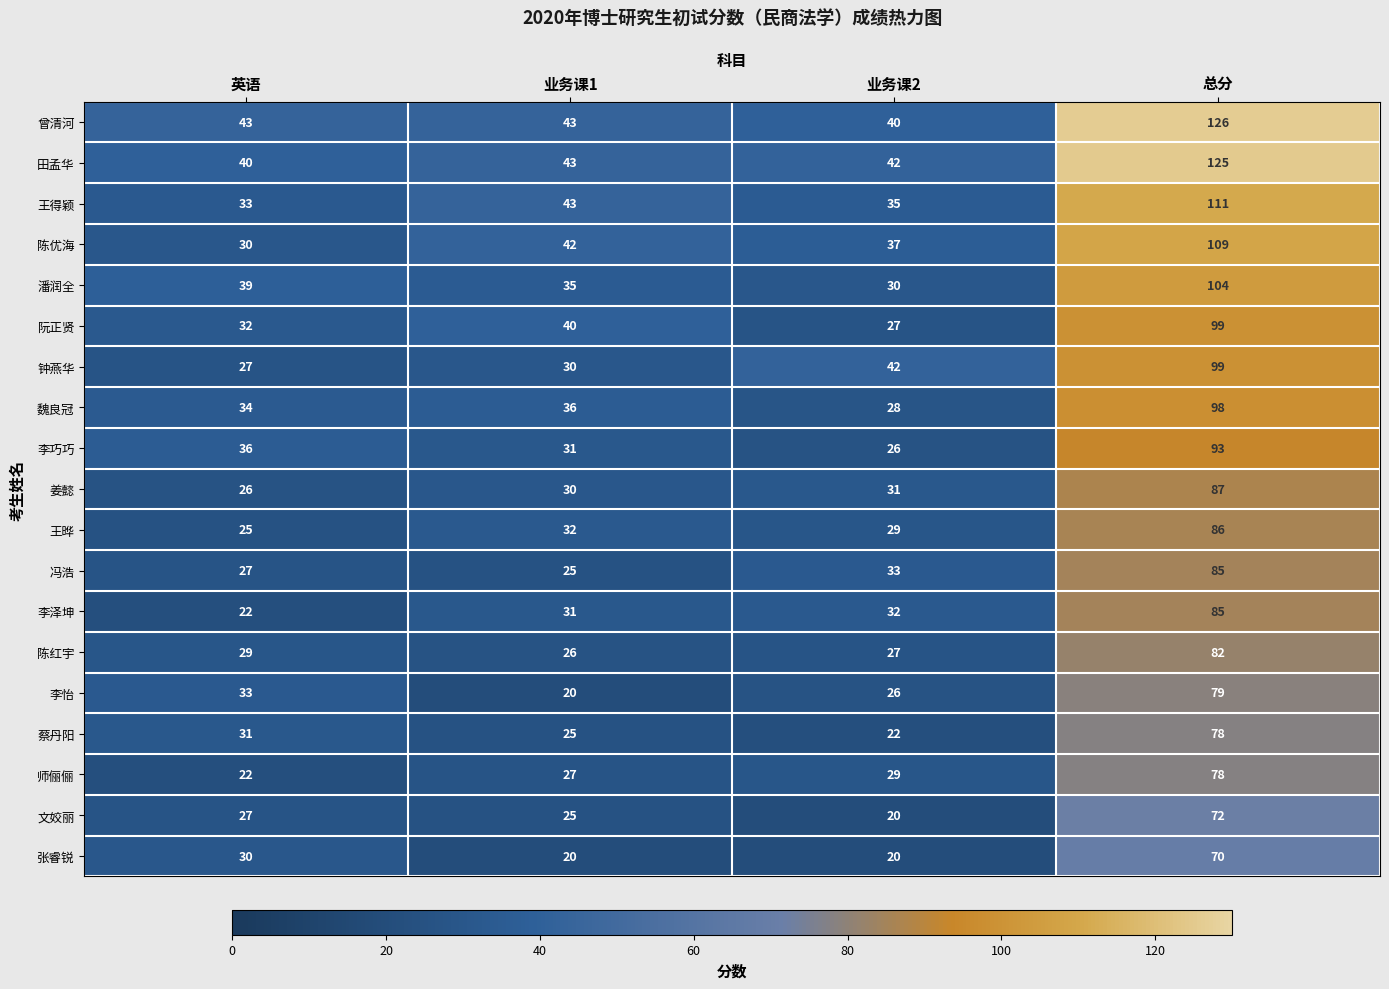

Rank the categories by 魏良冠 value from lowest to highest.

业务课2, 英语, 业务课1, 总分